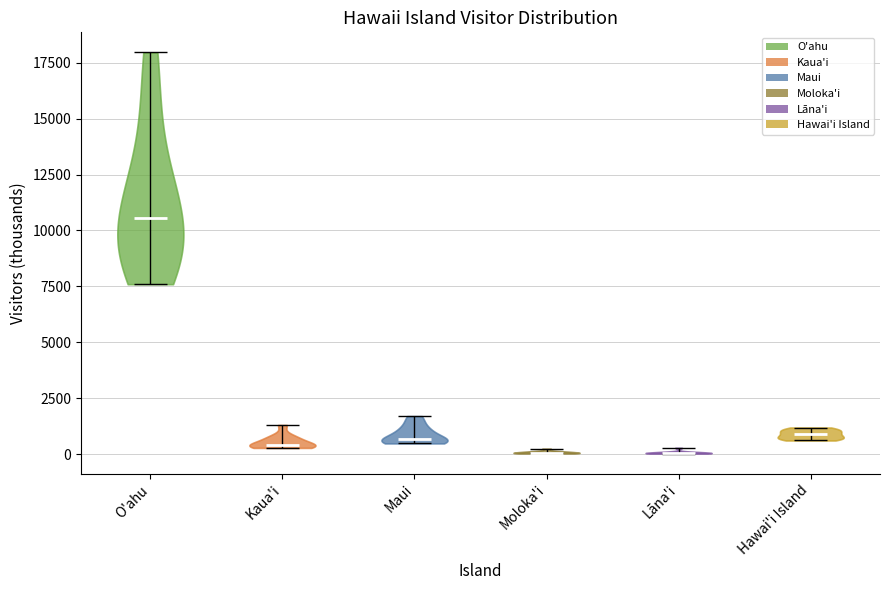

Reading left to right, read every violin against the y-axis: where its median line is, and the lowest and highest points it reaches. The values are not printed on the chart, so give them approximately, as read against the axis.

O'ahu: median line 10500, lowest point 7500, highest point 18000
Kaua'i: median line 500, lowest point 500, highest point 1500
Maui: median line 500, lowest point 500, highest point 1500
Moloka'i: median line 0, lowest point 0, highest point 500
Lāna'i: median line 0, lowest point 0, highest point 500
Hawai'i Island: median line 1000, lowest point 500, highest point 1000